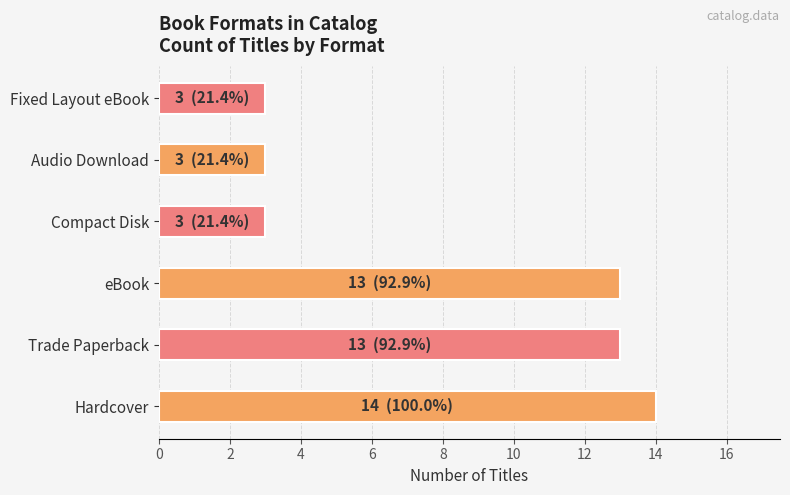

Approximately how many times larger is the value at Hardcover compared to Audio Download?

4.7